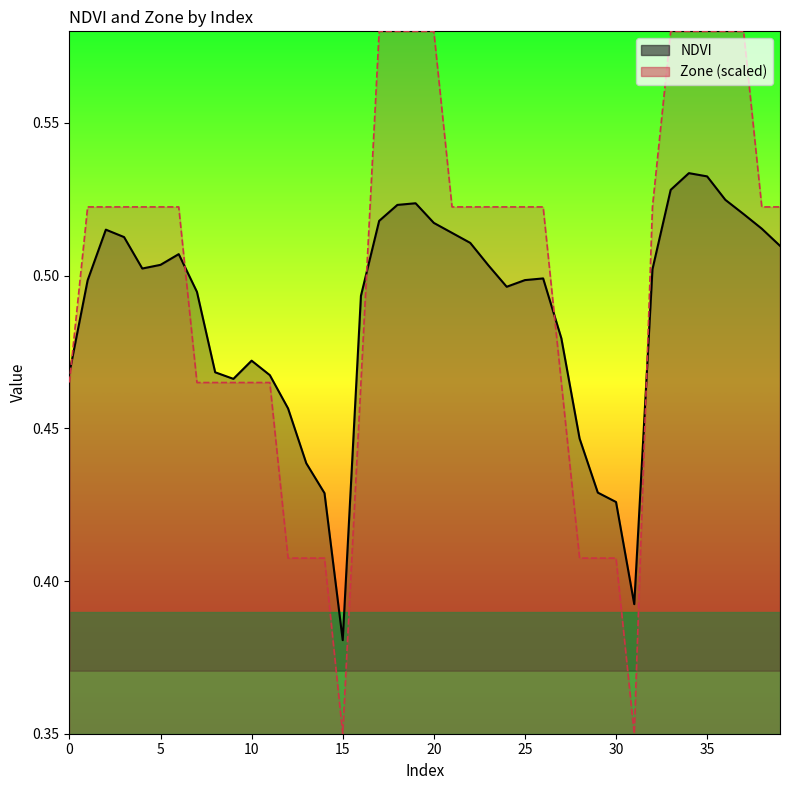

What is the value of the Zone point at the 36th from the left?

0.6